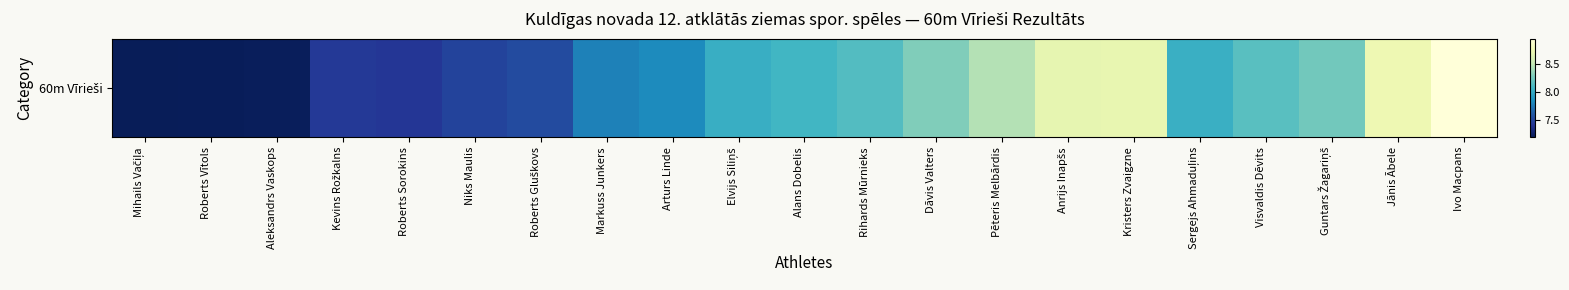

Reading left to right, list all the values displayed in this chart.

7.2	7.2	7.2	7.4	7.4	7.5	7.5	7.8	7.8	8.0	8.1	8.1	8.3	8.4	8.7	8.7	8.0	8.2	8.2	8.7	8.9